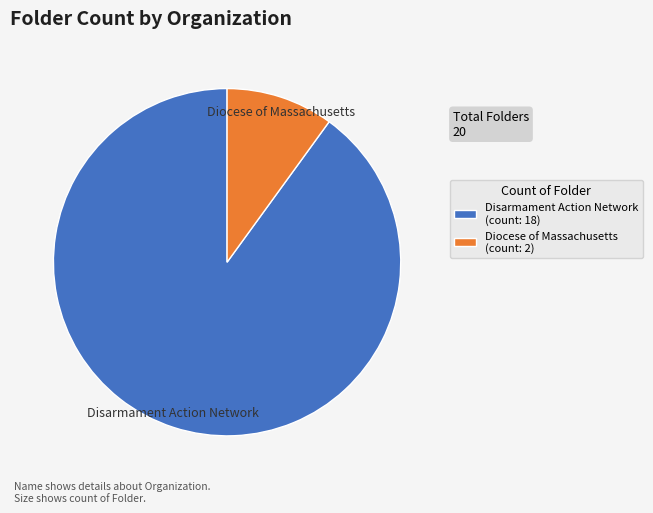

How many segments does this pie chart have?

2